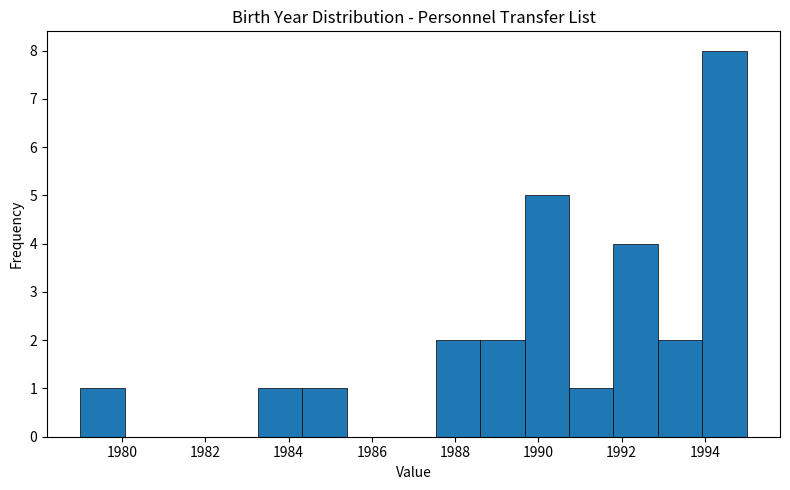

Reading left to right, list every bar in this chart as the range it spans on the x-axis followed by its height. Neither the bar edges nor the heights are printed on the chart, so give them approximately, as read against the axes.

1979.0 to 1980.0: 1
1980.0 to 1981.2: 0
1981.2 to 1982.2: 0
1982.2 to 1983.2: 0
1983.2 to 1984.4: 1
1984.4 to 1985.4: 1
1985.4 to 1986.4: 0
1986.4 to 1987.6: 0
1987.6 to 1988.6: 2
1988.6 to 1989.6: 2
1989.6 to 1990.8: 5
1990.8 to 1991.8: 1
1991.8 to 1992.8: 4
1992.8 to 1994.0: 2
1994.0 to 1995.0: 8